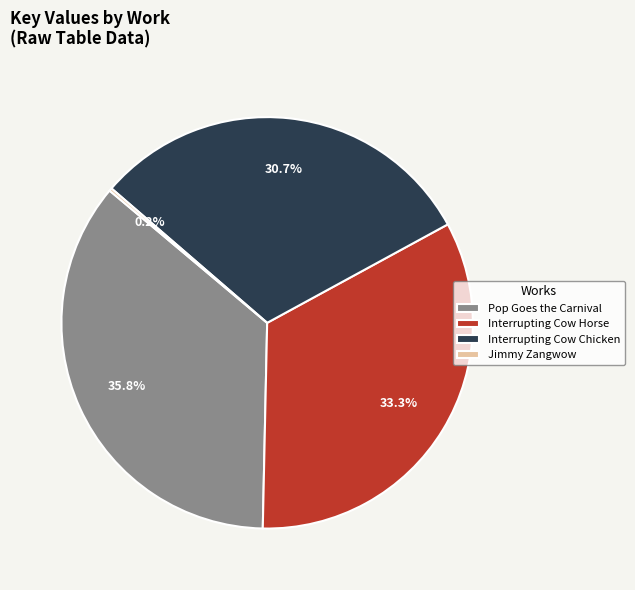

Which category has the biggest portion of the pie?

Pop Goes the Carnival